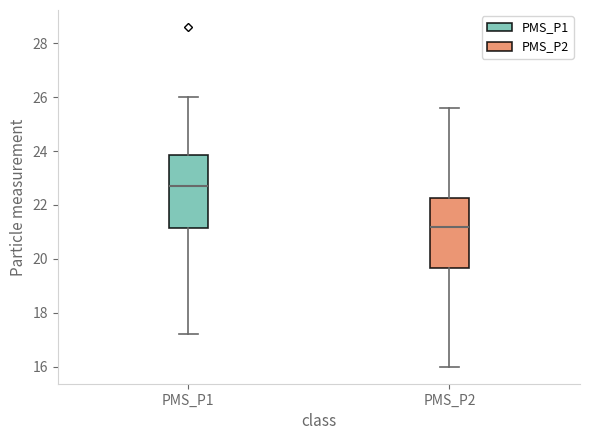

Where does the upper whisker of the box for PMS_P1 end on the y-axis? The values are not printed on the chart, so give them approximately, as read against the axis.

26.0